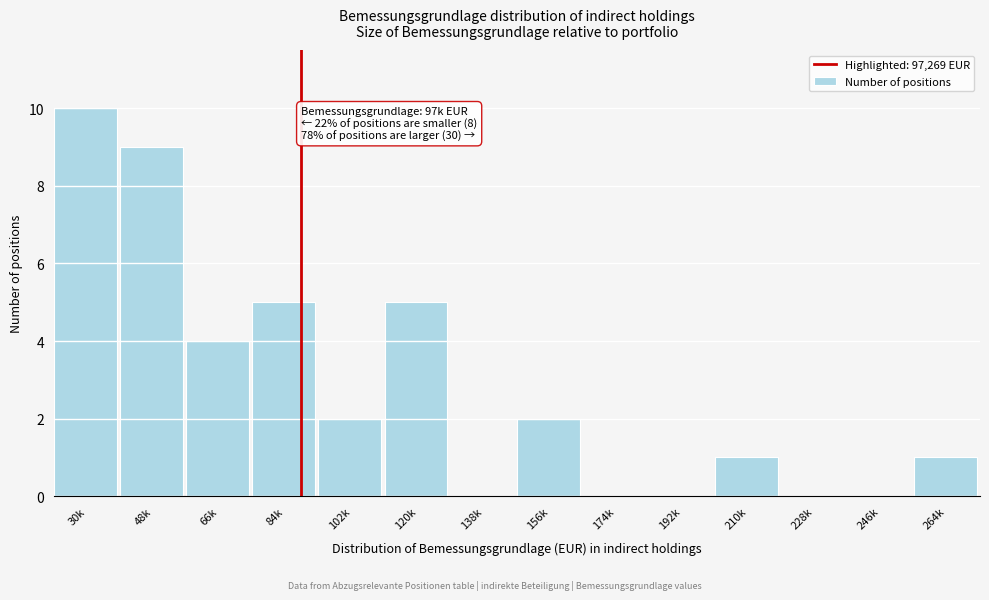

Reading right to left, what are all the values shown in this chart?

264k=1	246k=0	228k=0	210k=1	192k=0	174k=0	156k=2	138k=0	120k=5	102k=2	84k=5	66k=4	48k=9	30k=10